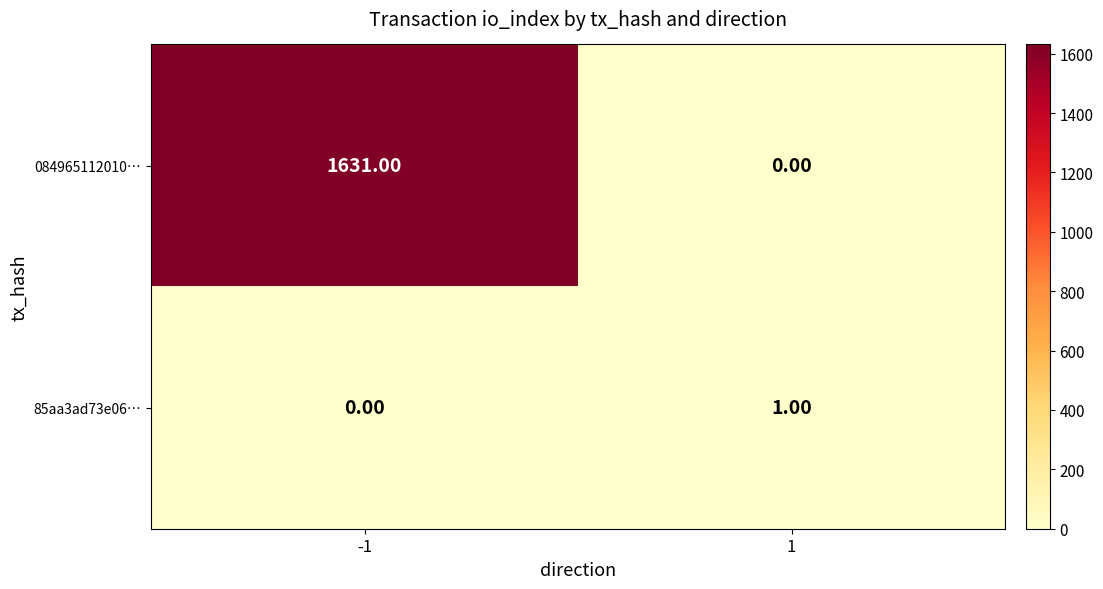

Which series has the widest spread of values?

084965112010…